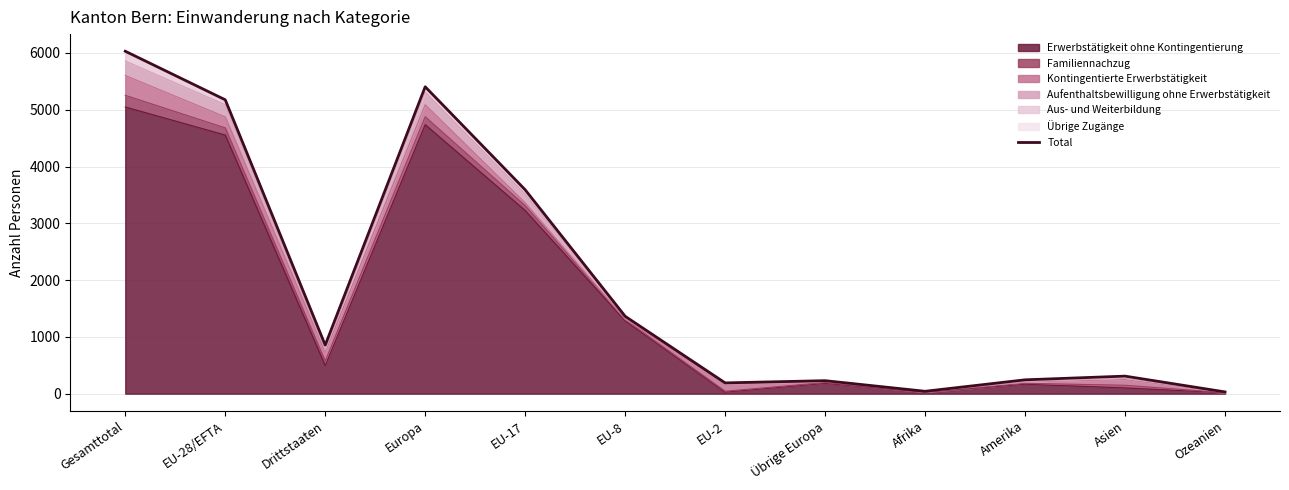

How many values are below 855?

6